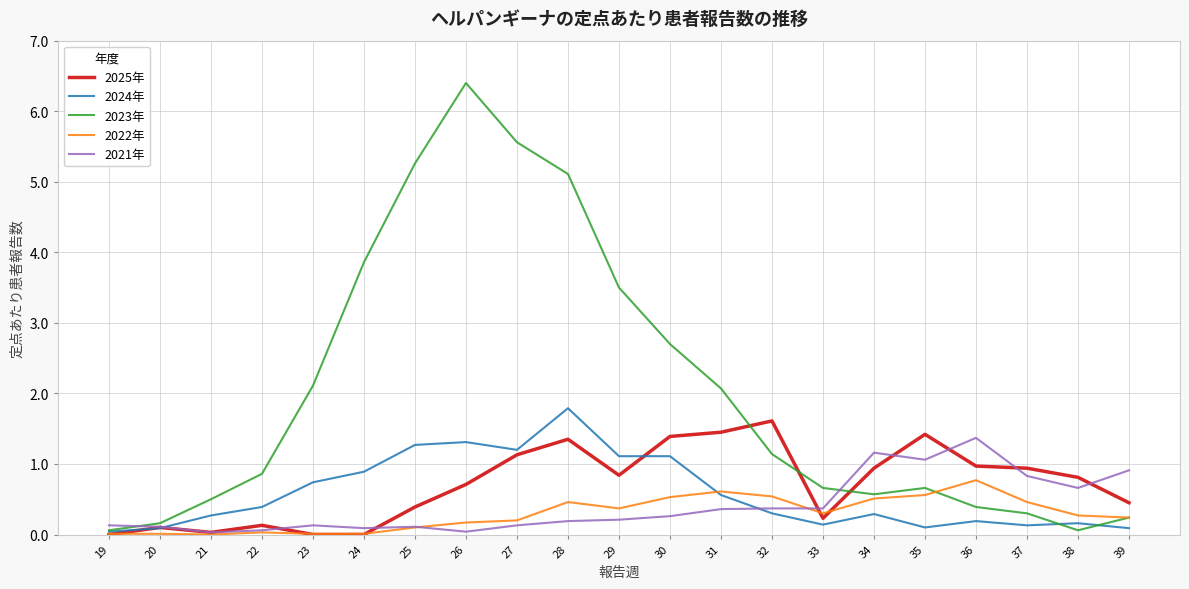

Is it true that 2023年 equals 0.2 at 20?

True